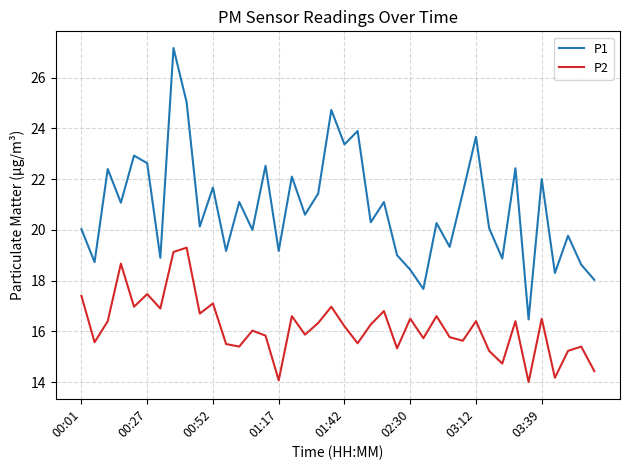

Which series has the largest range (max minus min)?

P1